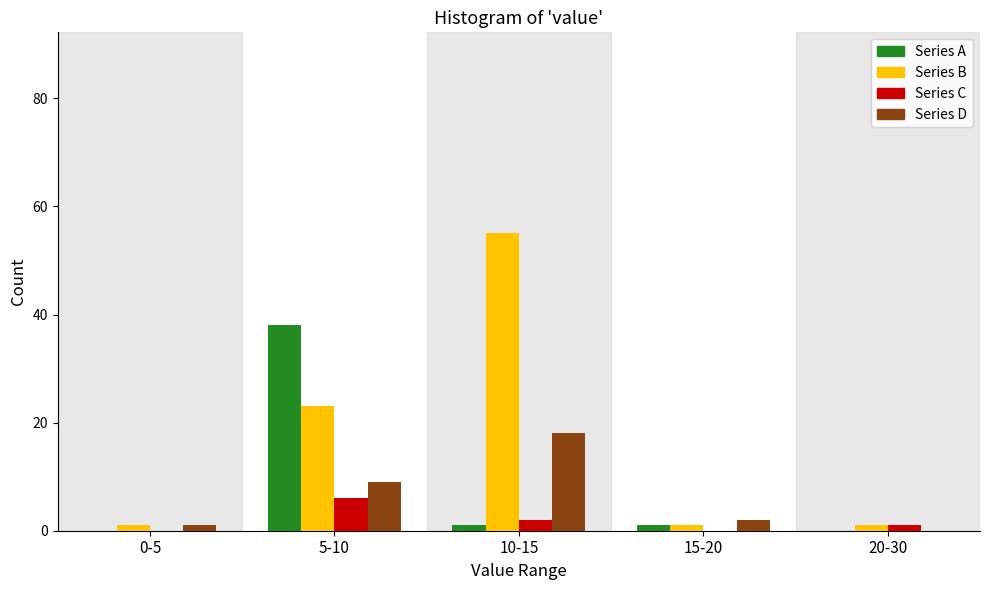

Reading left to right, extract all data points from this chart.

Series A: 0-5=0	5-10=38	10-15=1	15-20=1	20-30=0
Series B: 0-5=1	5-10=23	10-15=55	15-20=1	20-30=1
Series C: 0-5=0	5-10=6	10-15=2	15-20=0	20-30=1
Series D: 0-5=1	5-10=9	10-15=18	15-20=2	20-30=0